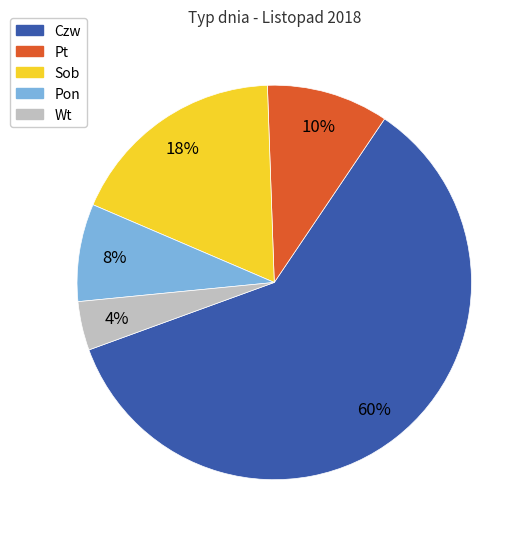

To the nearest percent, what is the average slice percentage?

20%